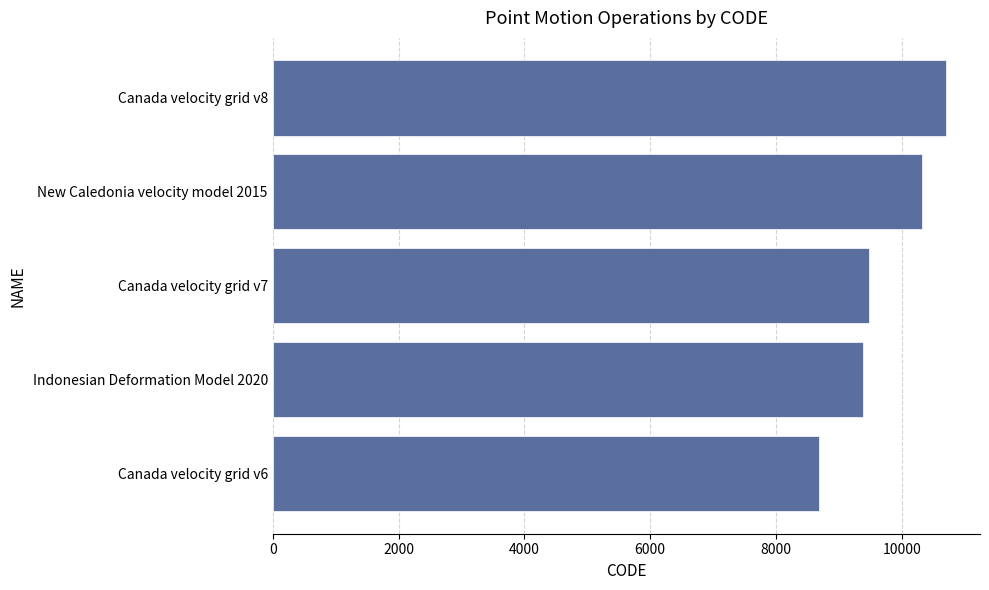

Reading top to bottom, what are all the values shown in this chart?

10707	10323	9483	9375	8676